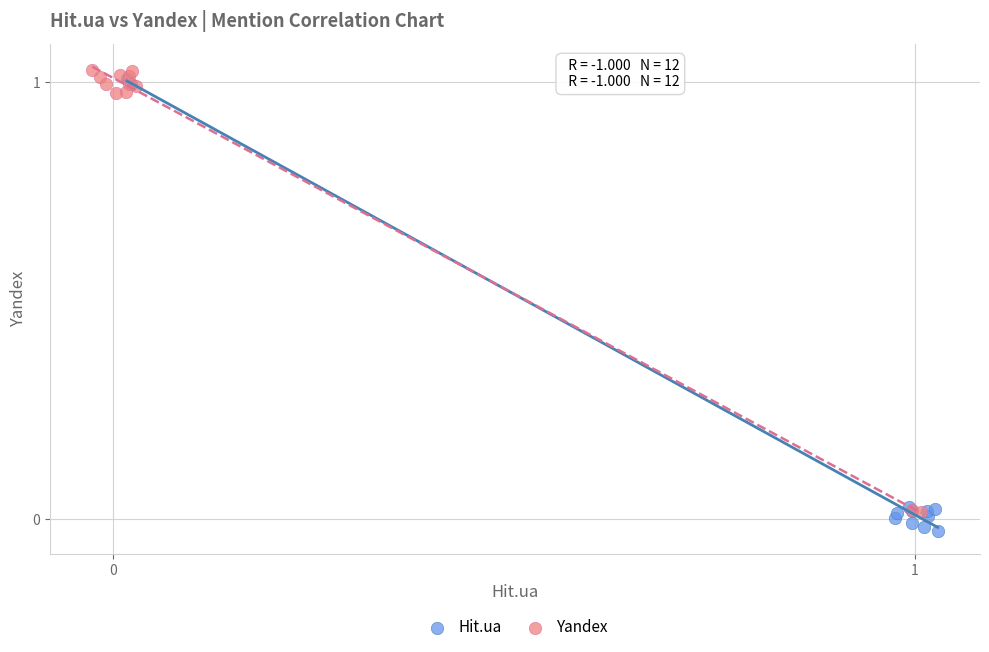

What are all the series names shown in the legend?

Hit.ua, Yandex